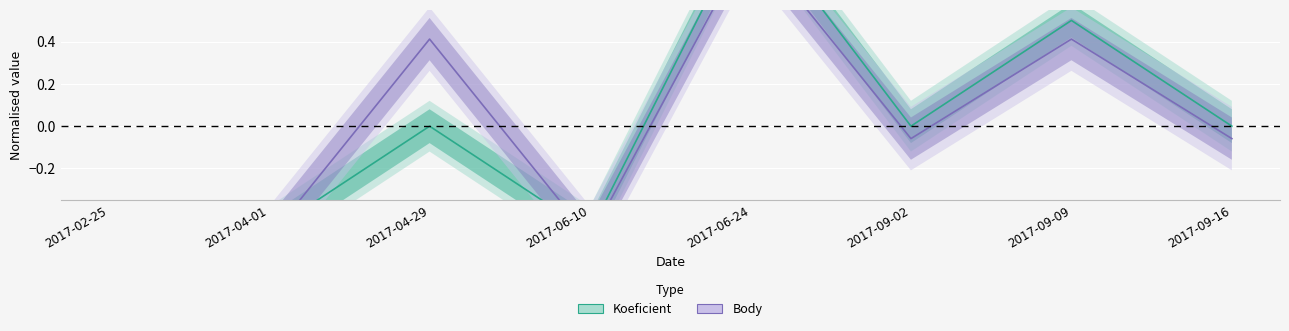

Reading left to right, transcribe all the data shown in this chart.

Koeficient: -0.5	-0.5	0.0	-0.5	1.0	0.0	0.5	0.0
Body: -0.5	-0.5	0.4	-0.5	0.9	-0.1	0.4	-0.1